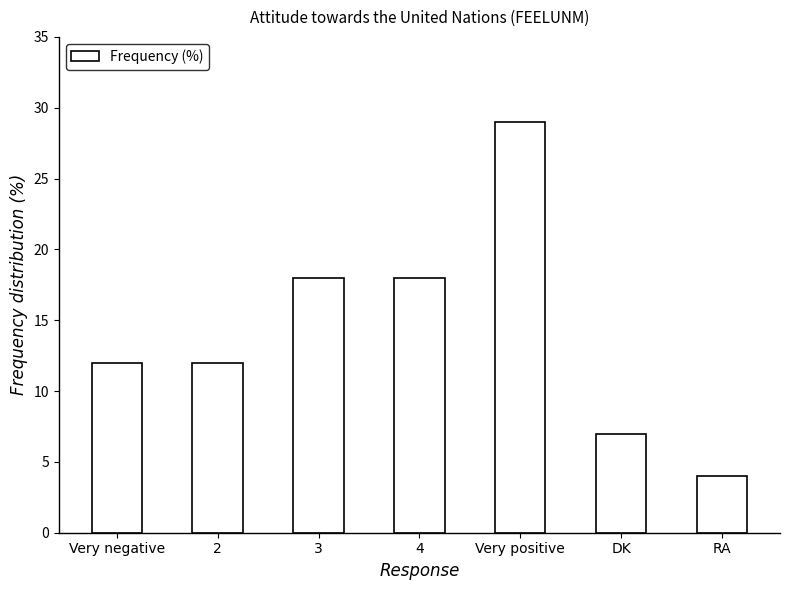

What is the label of the 7th bar from the left?

RA